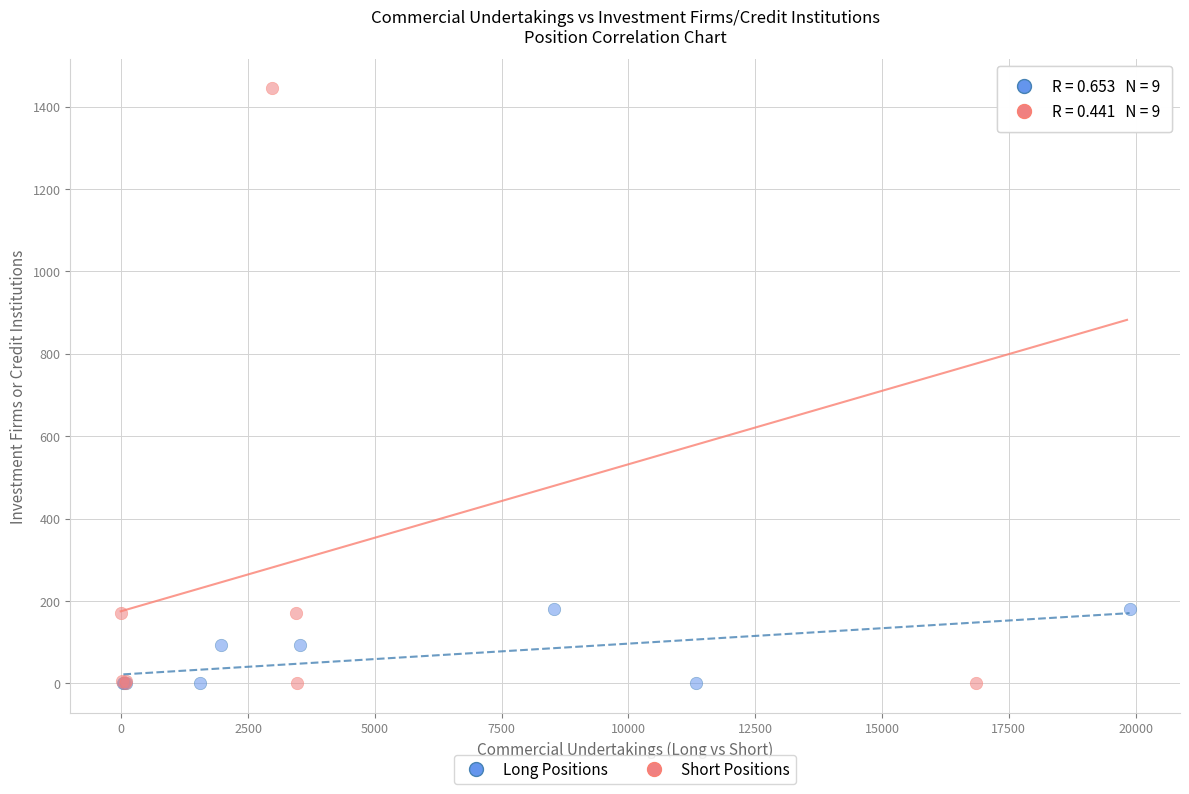

Which series has the widest spread of Y values?

Short Positions